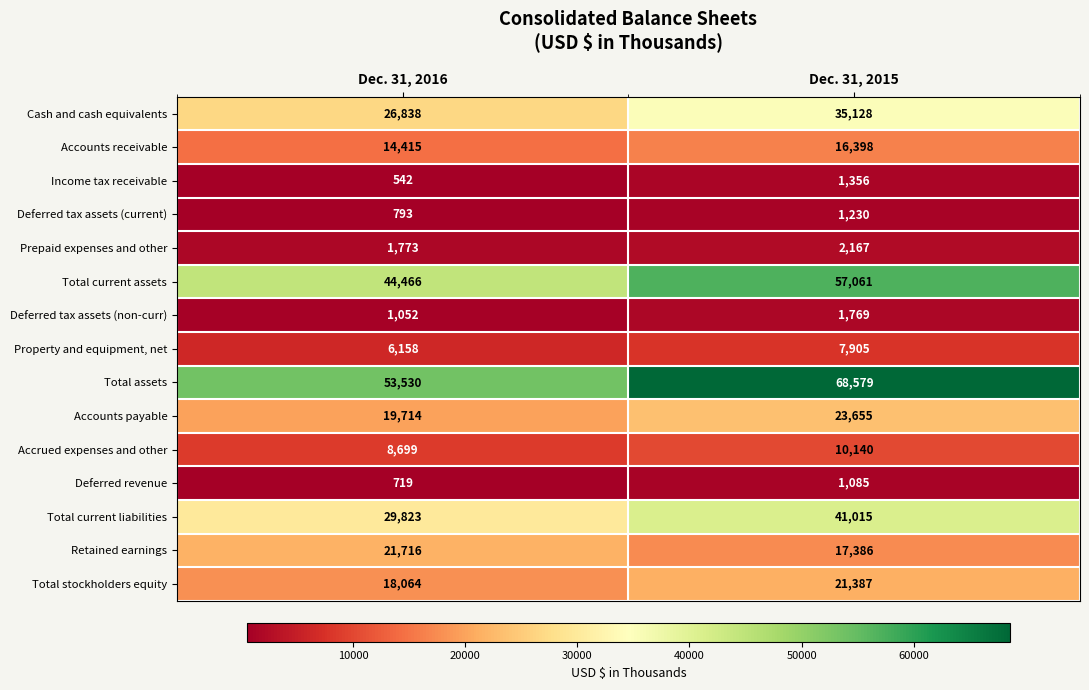

At which category is the sum across all series the highest?

Dec. 31, 2015